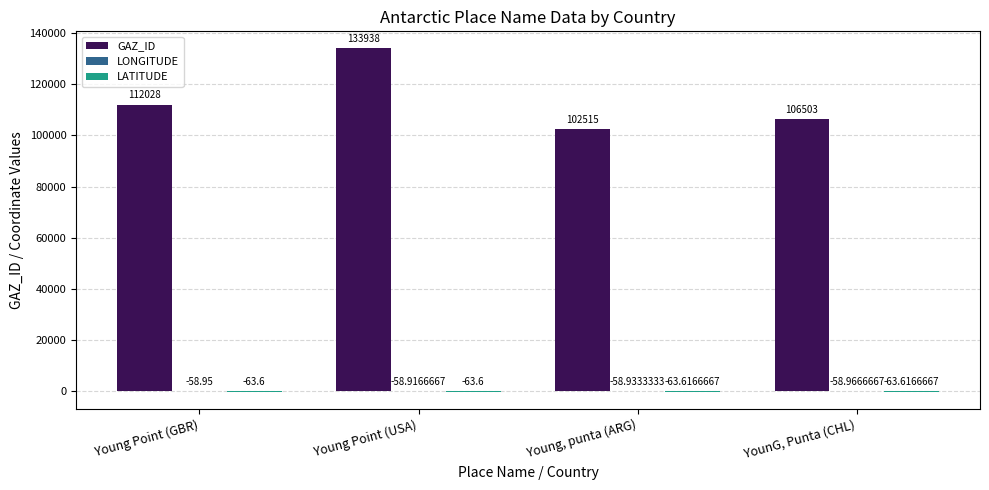

Which label corresponds to the largest value in the chart?

Young Point (USA)